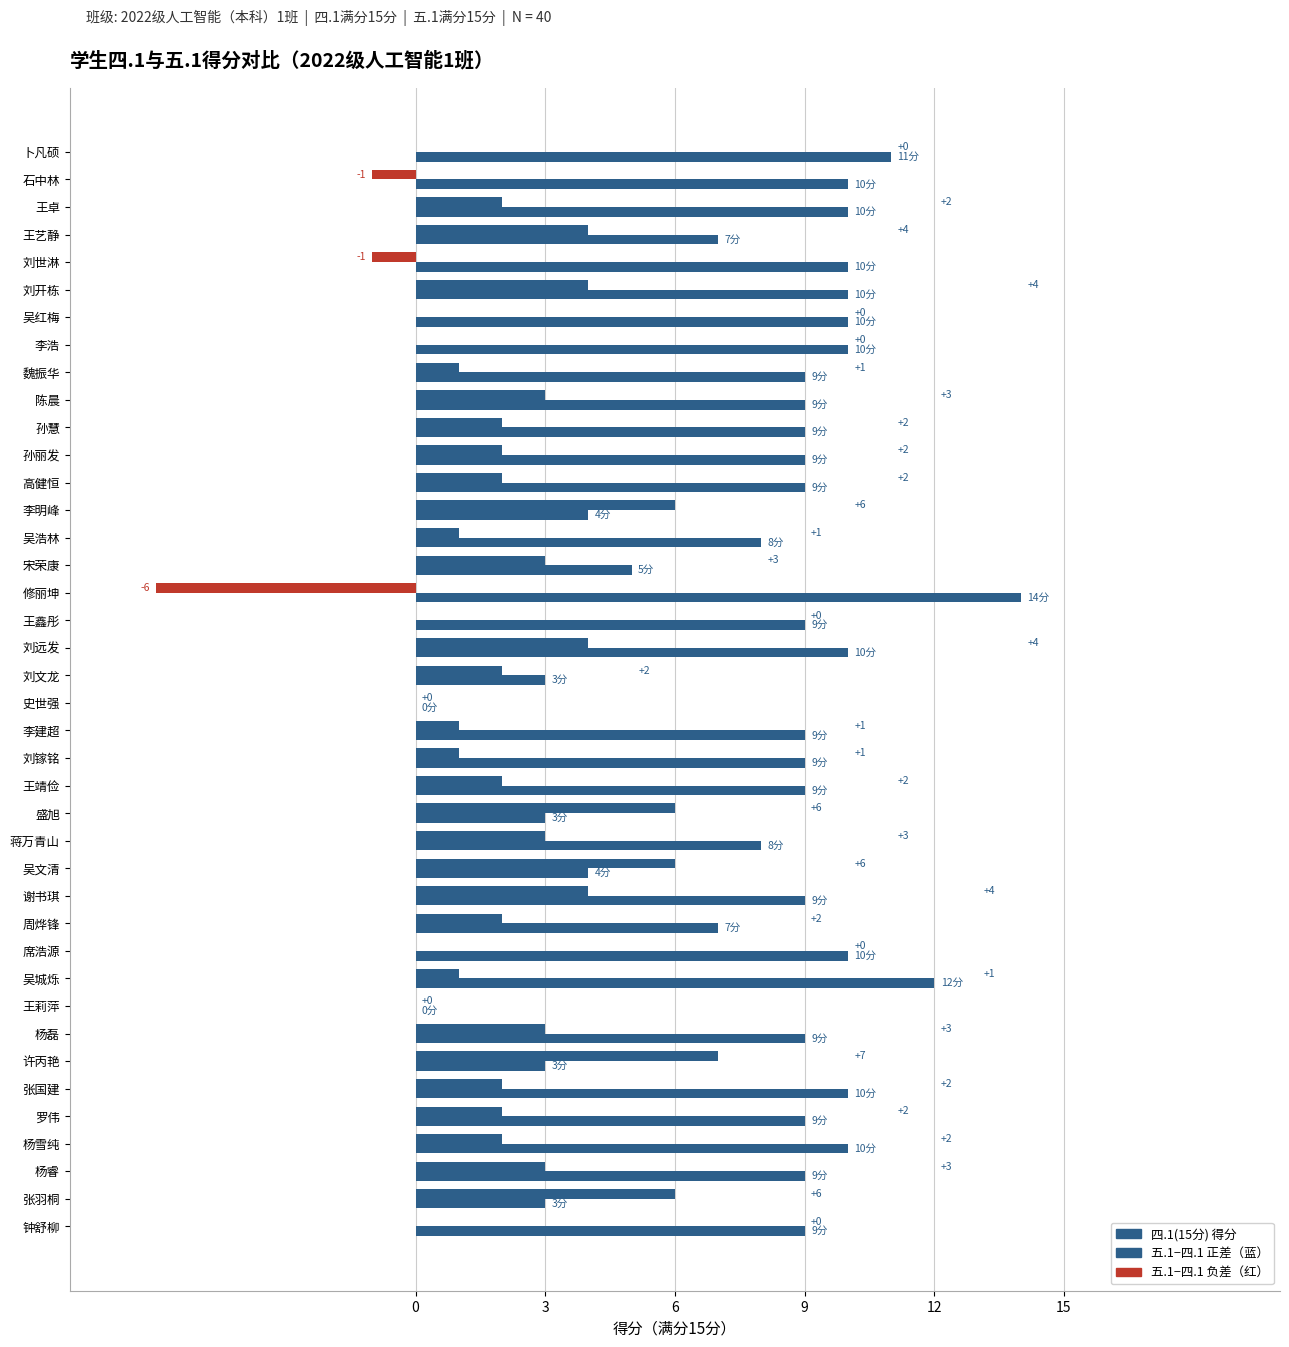

What is the greatest value displayed?

14